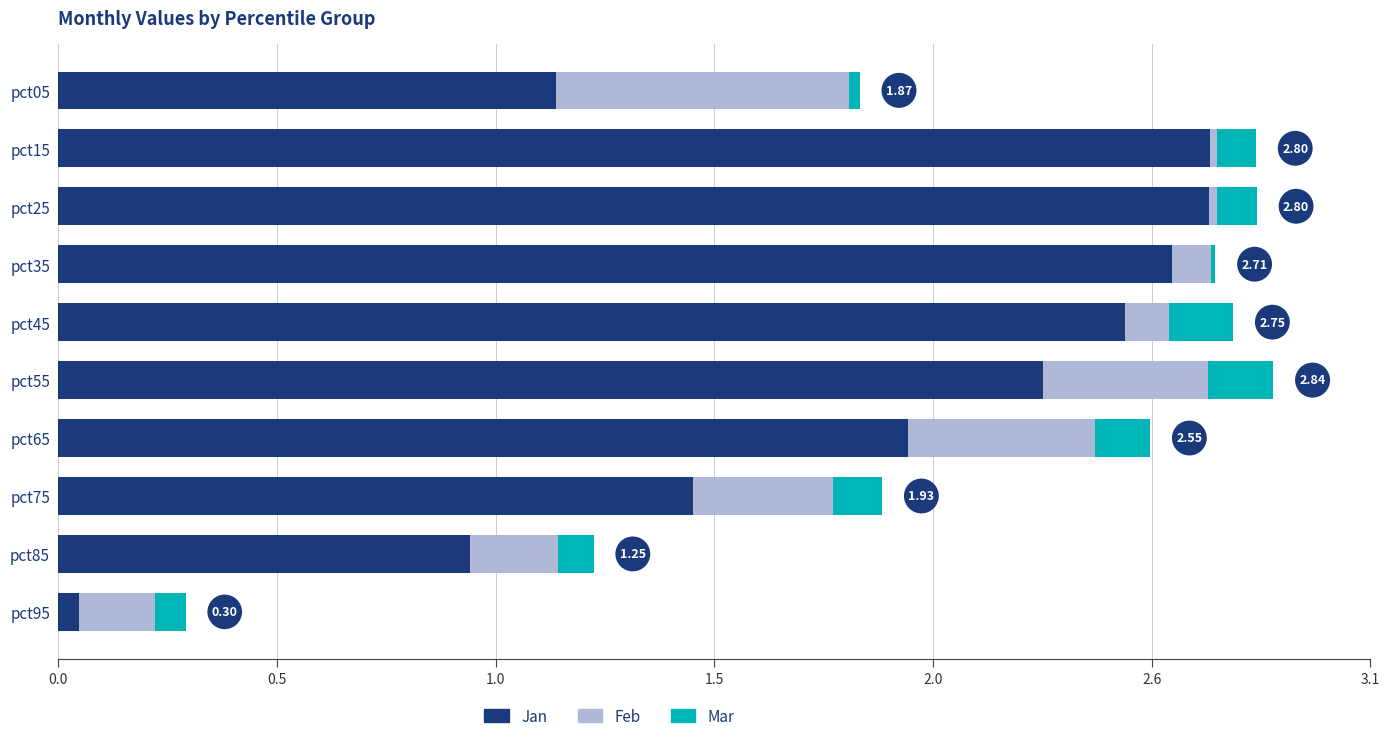

Reading right to left, what are all the values shown in this chart?

Jan: 0.0	1.0	1.5	2.0	2.3	2.5	2.6	2.7	2.7	1.2
Feb: 0.2	0.2	0.3	0.4	0.4	0.1	0.1	0.0	0.0	0.7
Mar: 0.1	0.1	0.1	0.1	0.2	0.1	0.0	0.1	0.1	0.0